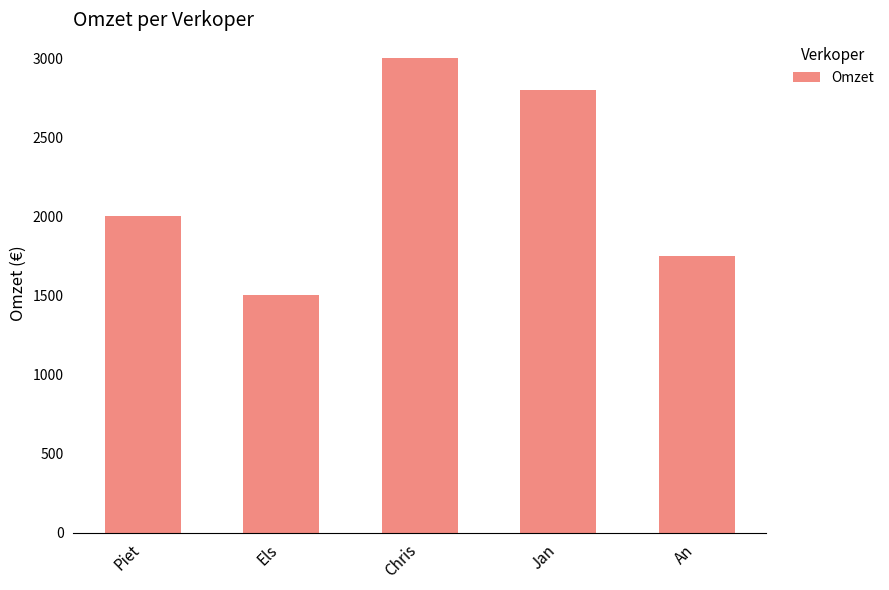

What is the value of the 2nd bar from the left?

1500